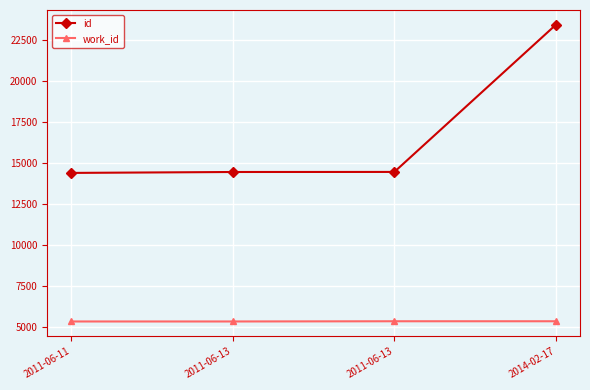

How many values in the work_id series are below 5379?

2